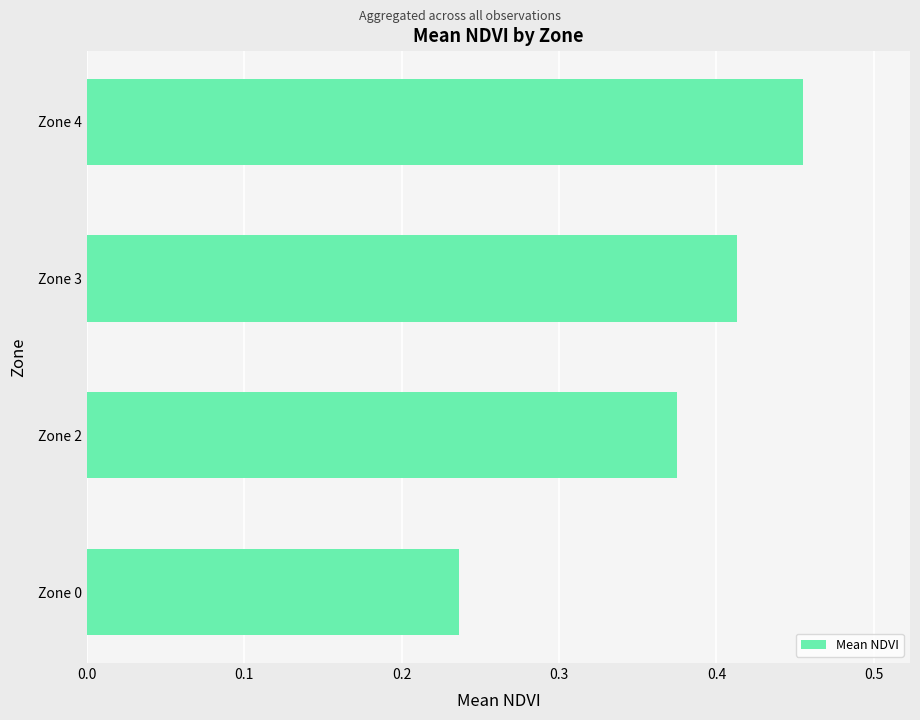

List the labels in order of value, largest first.

Zone 4, Zone 3, Zone 2, Zone 0